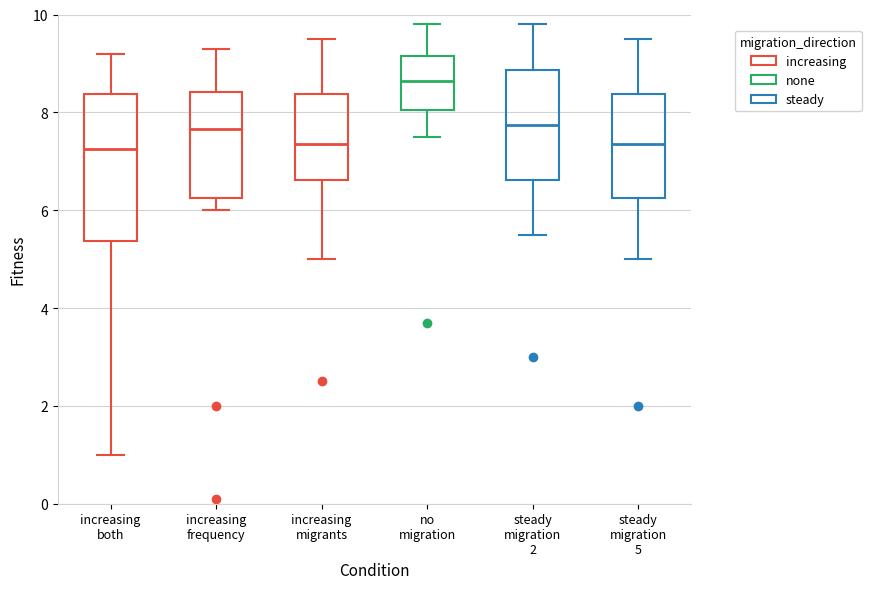

Which box is the tallest, from its lower edge to its upper edge?

increasing both